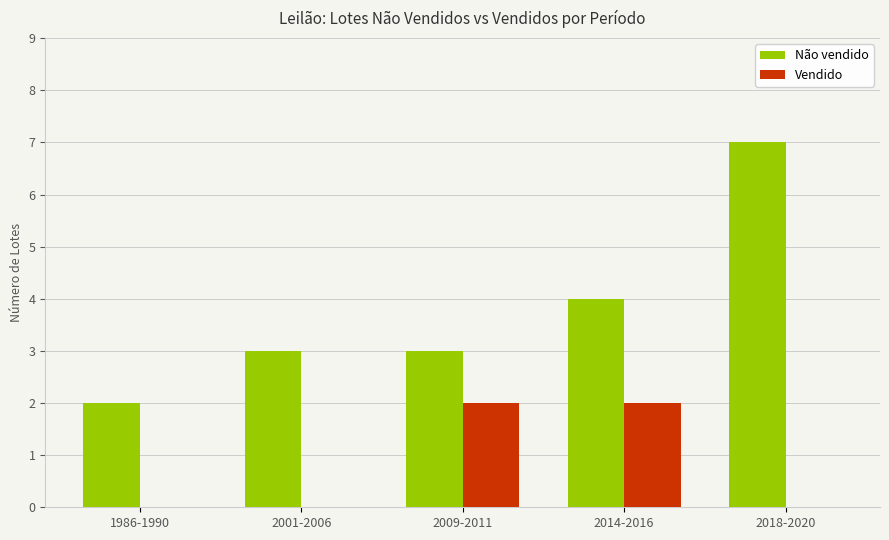

How many groups of bars are there?

5